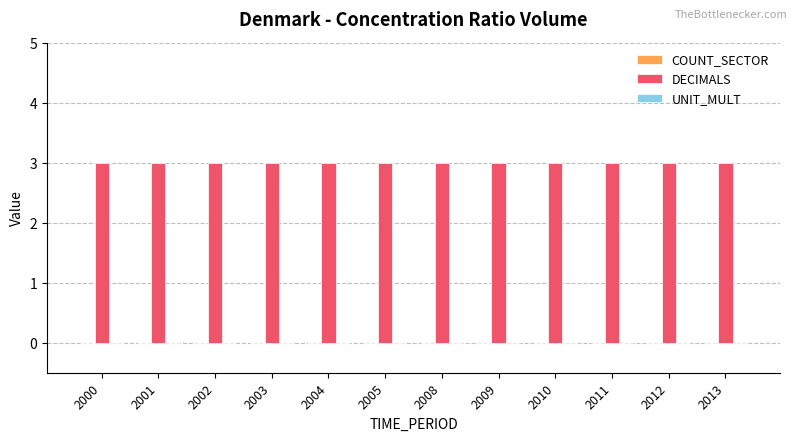

What is the total value across all series at 2009?

3